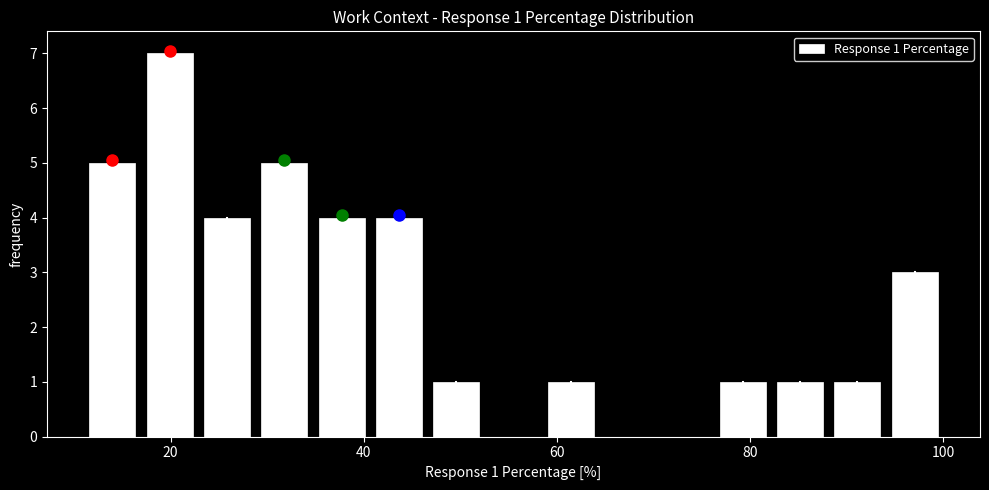

Around what value on the x-axis is the tallest bar? Give the approximate position of its centre, as read against the axis.

20